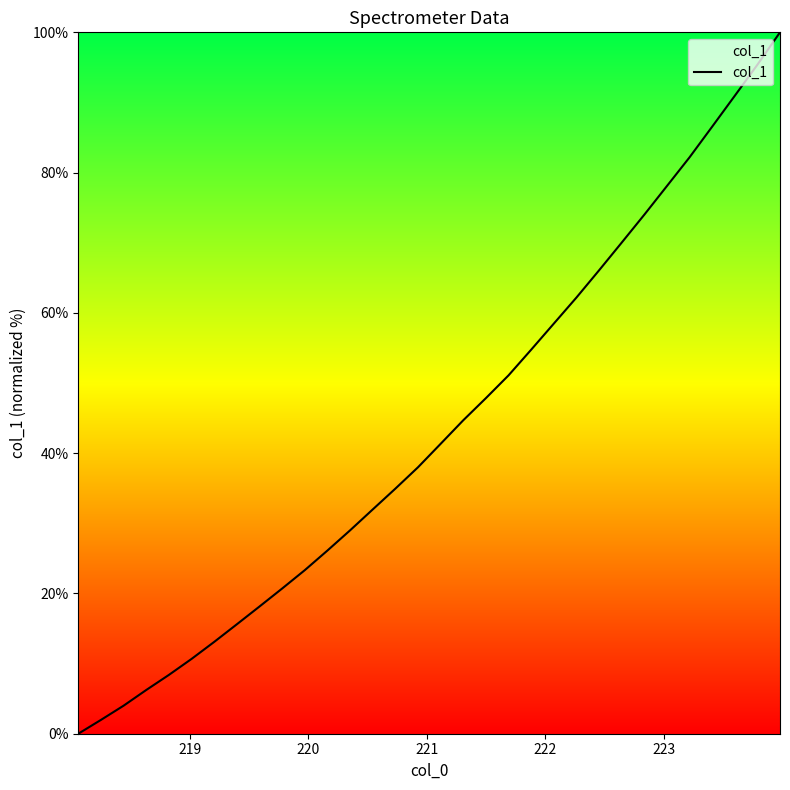

What is the difference between the maximum and minimum values?

100.0